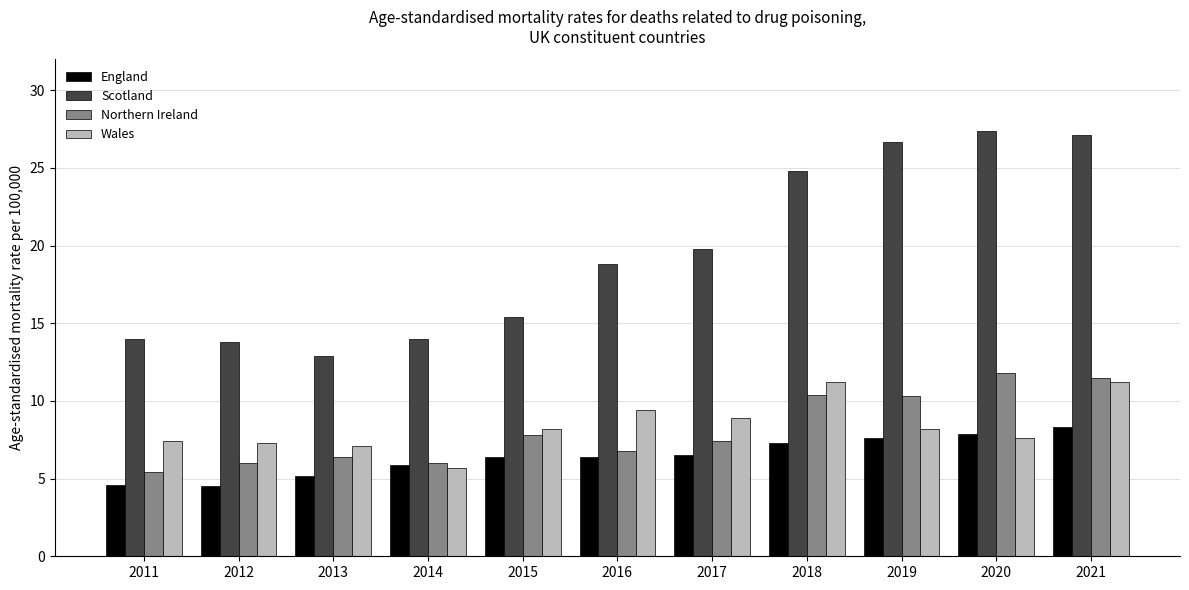

Which series has the widest spread of values?

Scotland